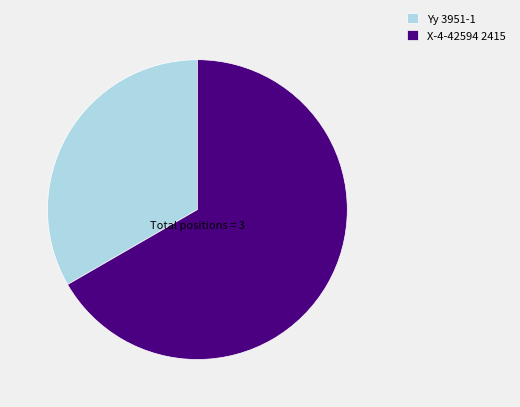

Count the number of slices in the pie.

2